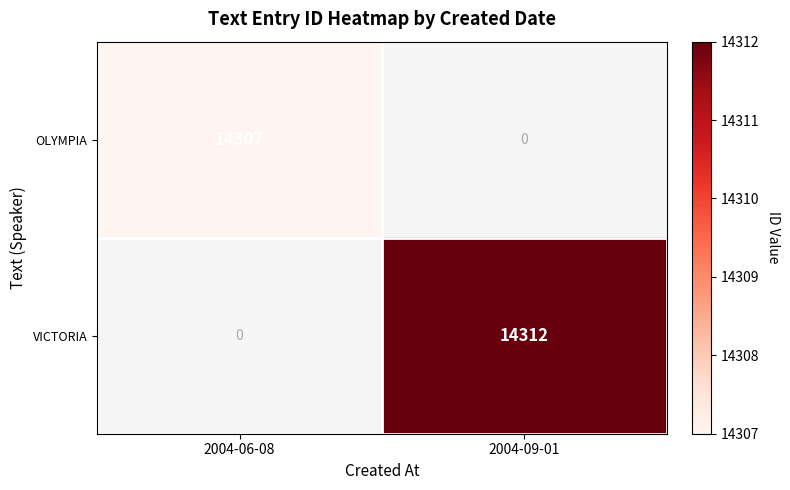

Is it true that VICTORIA equals 14312 at 2004-09-01?

True